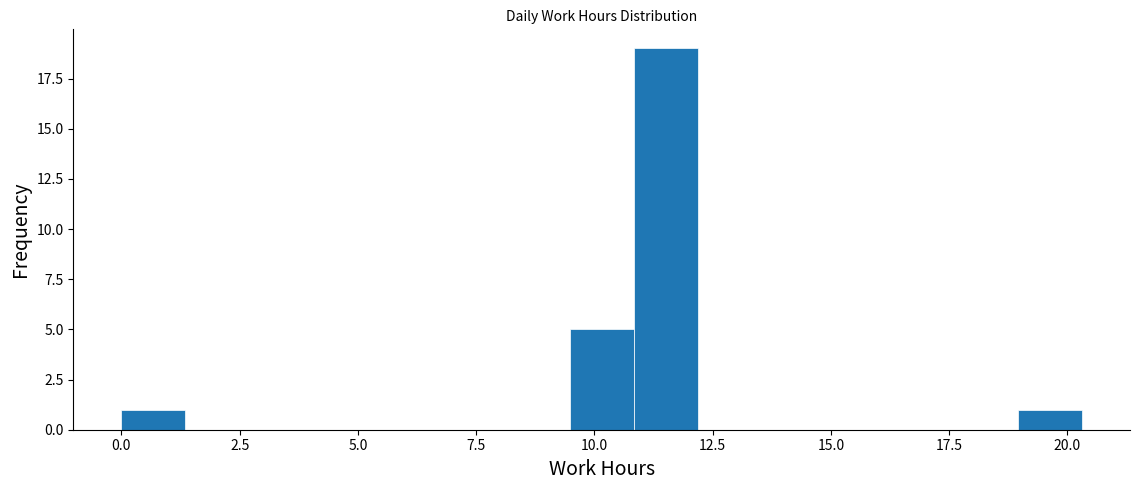

Read against the x-axis, roughly where is the centre of the tallest bar?

11.5